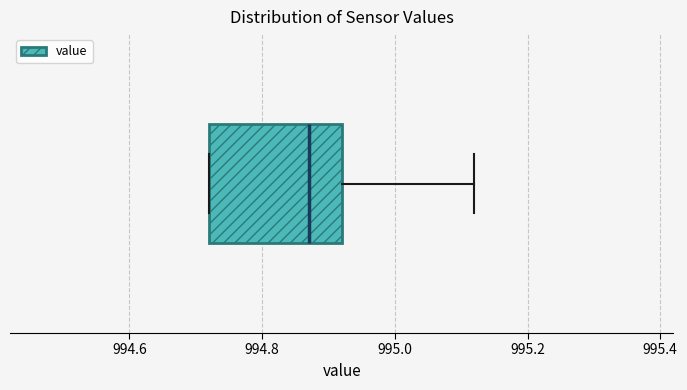

Read this box plot against the x-axis: the position of the median line, the range covered by the box, and the ends of both whiskers. The values are not printed on the chart, so give them approximately, as read against the axis.

median 994.88, box 994.72 to 994.92, whiskers 994.72 to 995.12